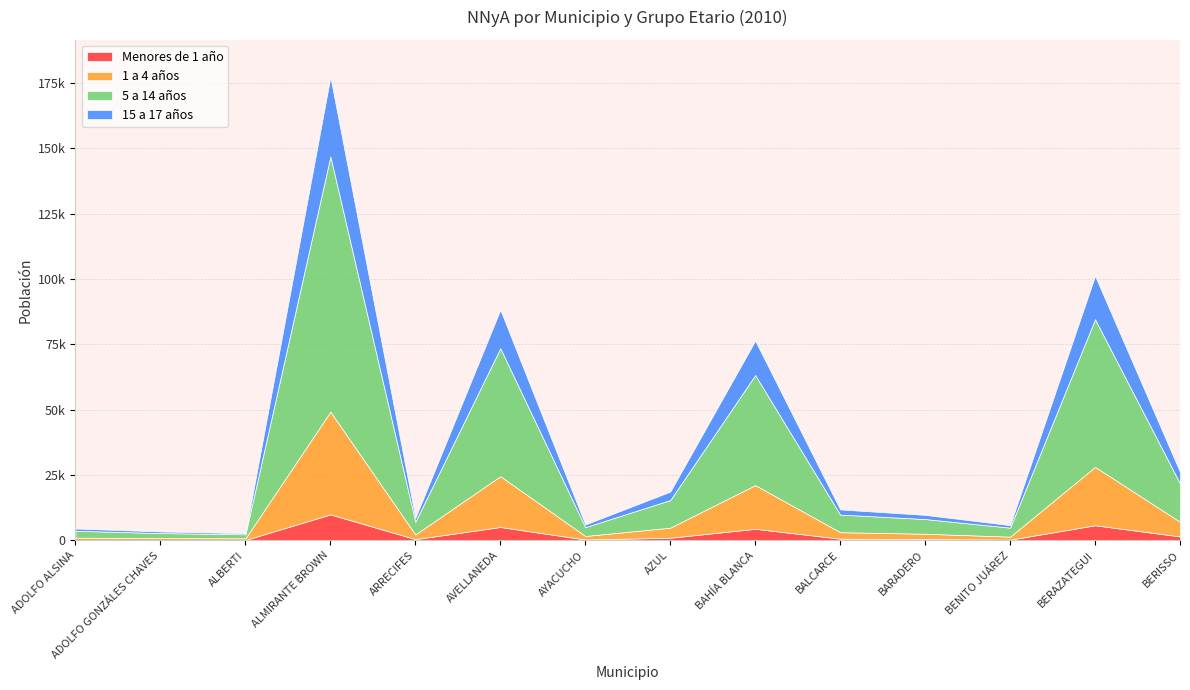

How many lines are shown in the chart?

4